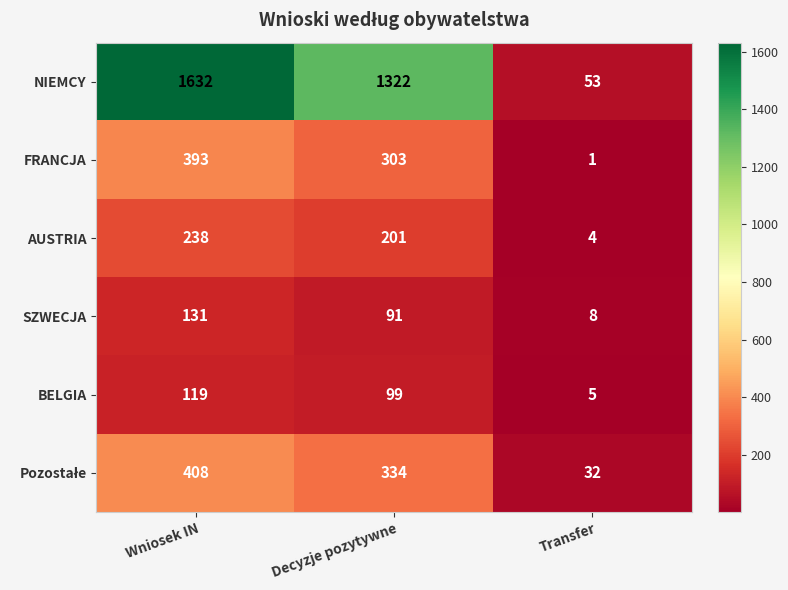

What value does the FRANCJA series have at Wniosek IN?

393